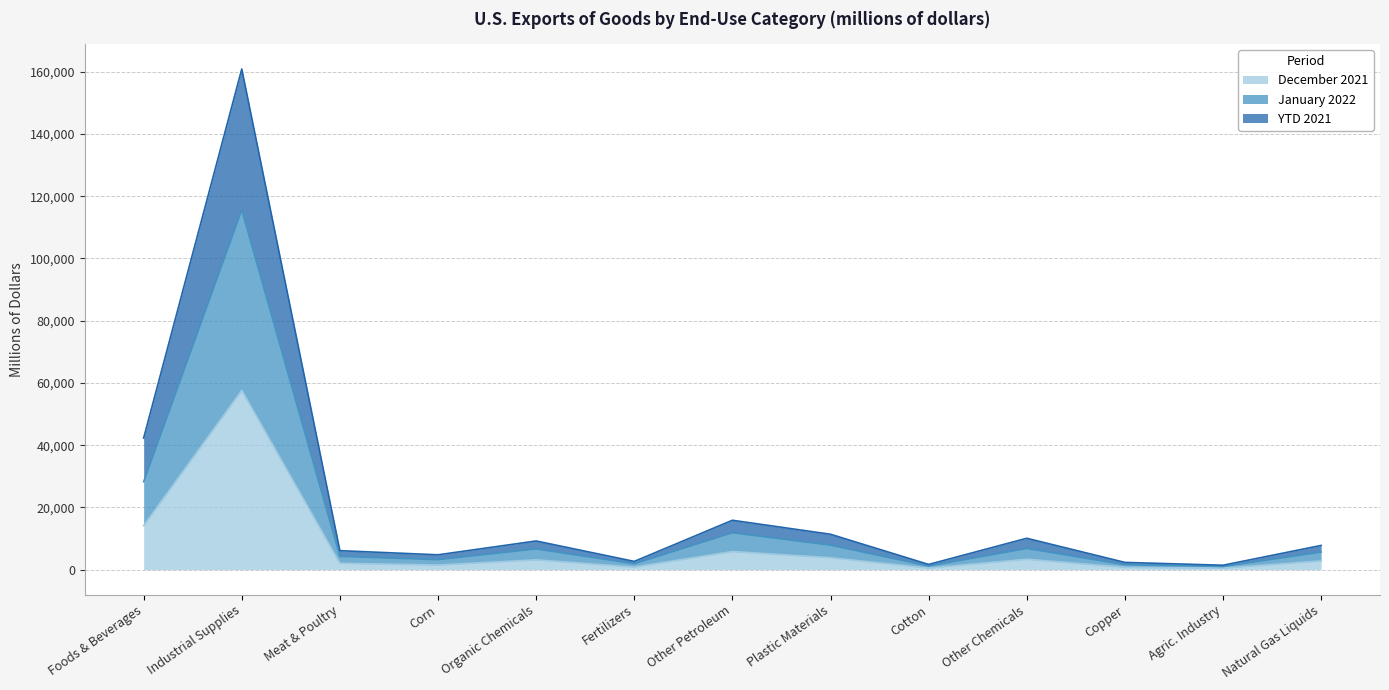

True or false: December 2021 has a value of 3825 at Plastic Materials.

True